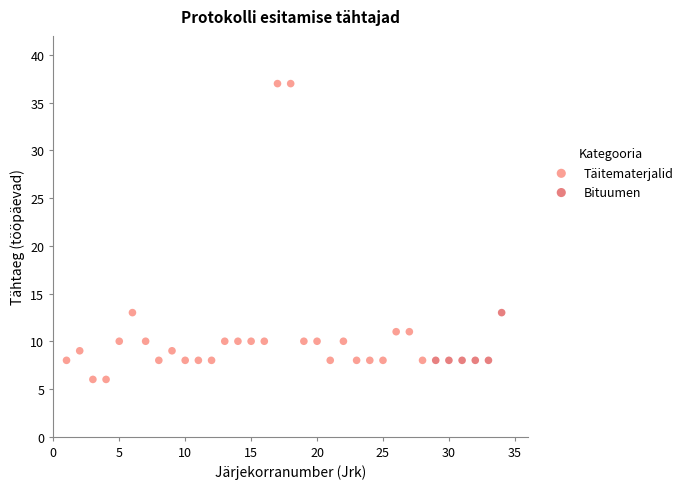

Which series contains the lowest Y value?

Täitematerjalid